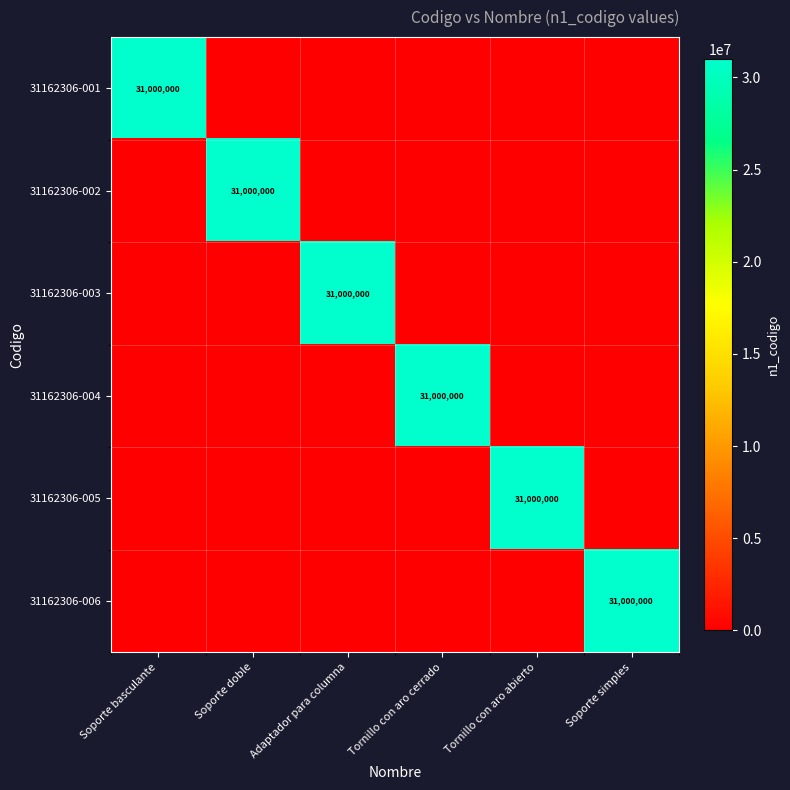

The value of 31162306-005 at Tornillo con aro abierto is 31000000. True or false?

True